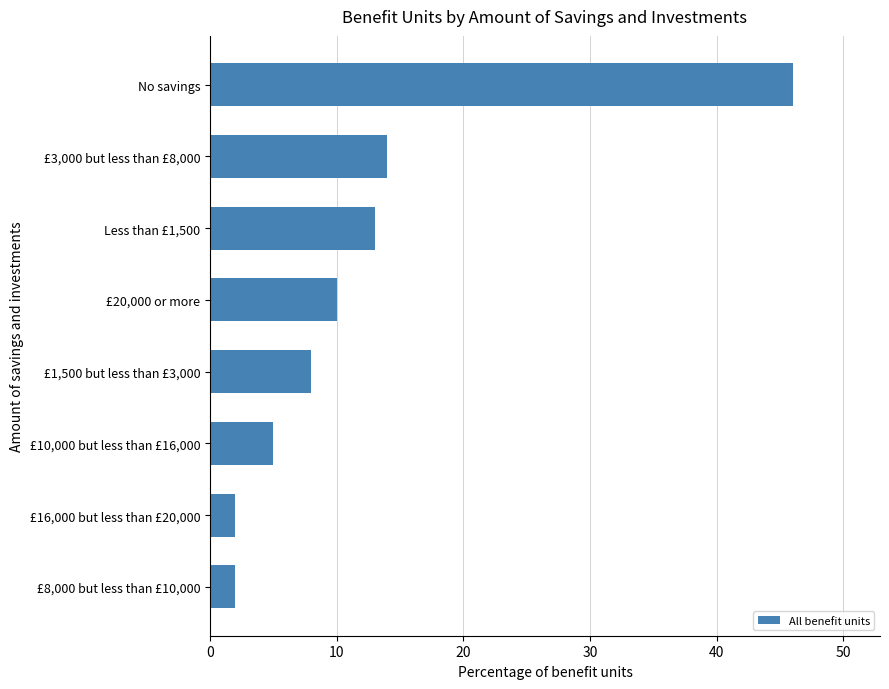

What is the change in value from £1,500 but less than £3,000 to £20,000 or more?

+2